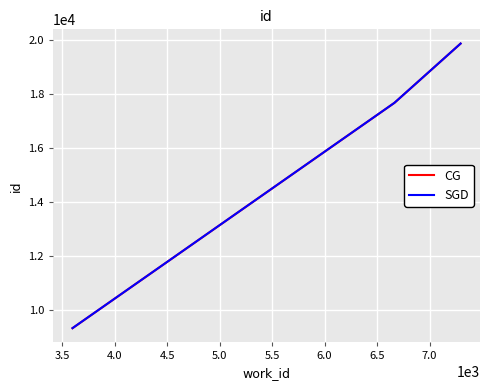

Reading left to right, extract all data points from this chart.

CG: 9334.5	17671.5	19864.5
SGD: 9336.0	17673.0	19865.0